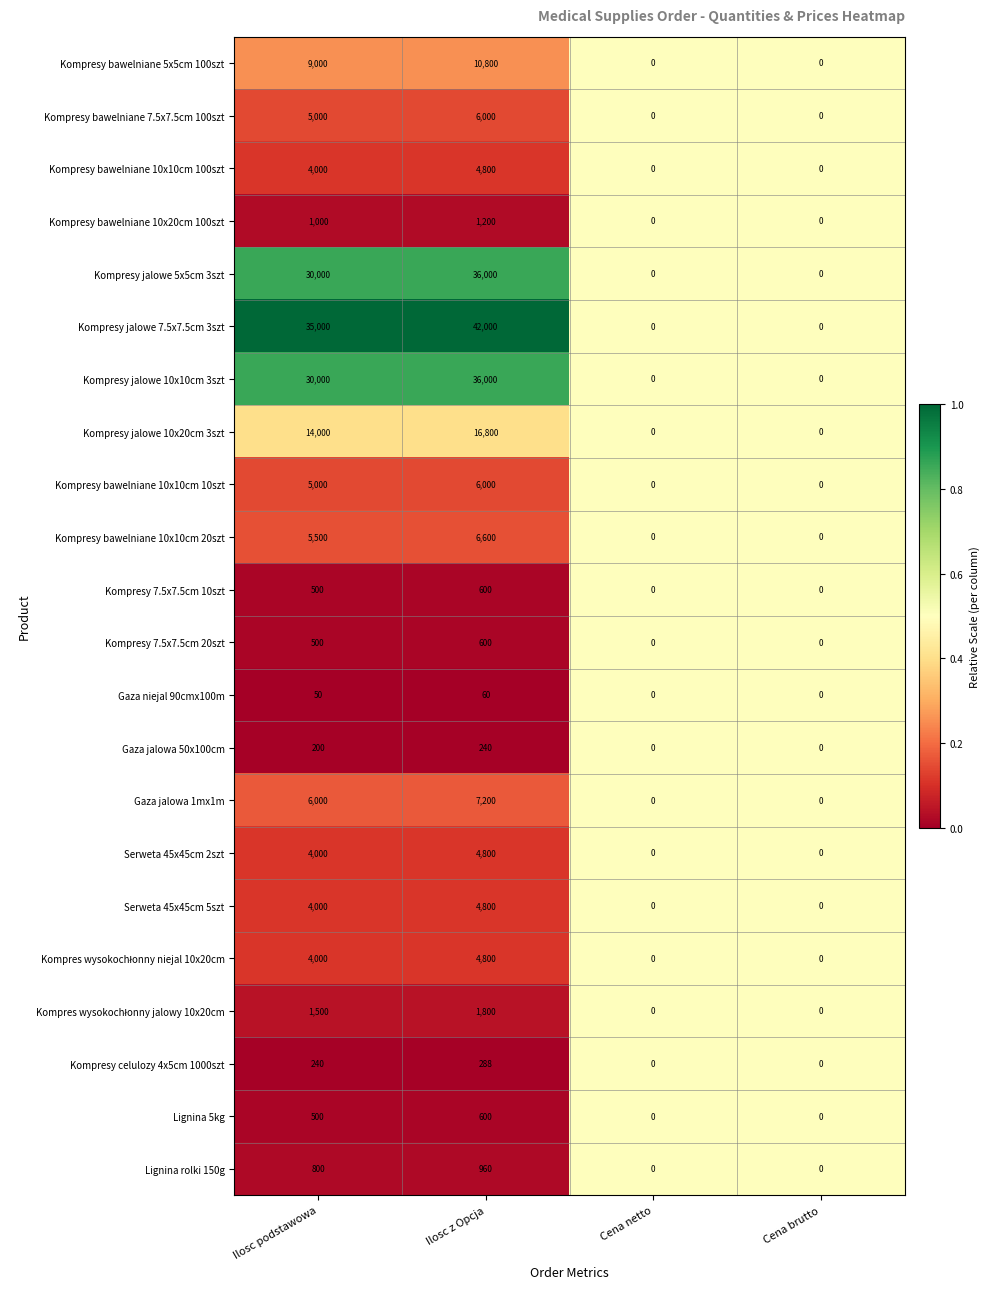

Which category has the highest value in the Serweta 45x45cm 2szt series?

Ilosc z Opcja